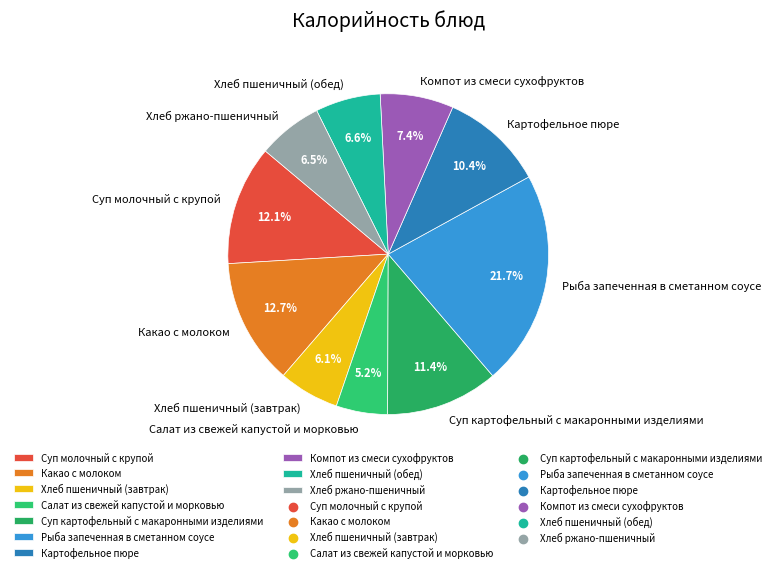

How many segments does this pie chart have?

10